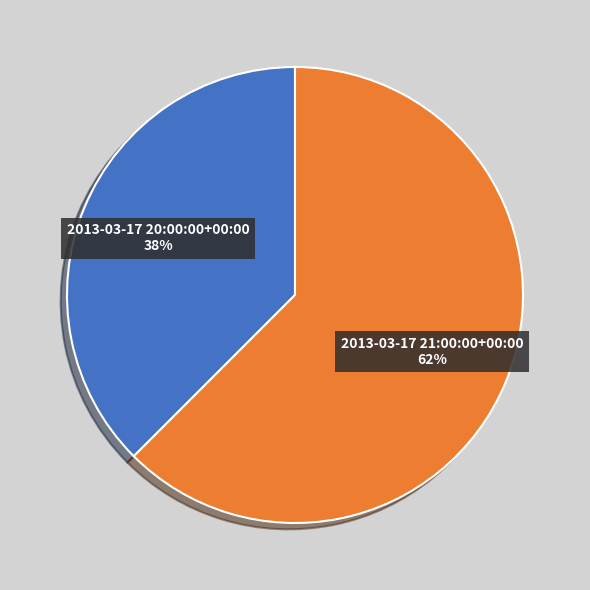

To the nearest percent, what is the average slice percentage?

50%